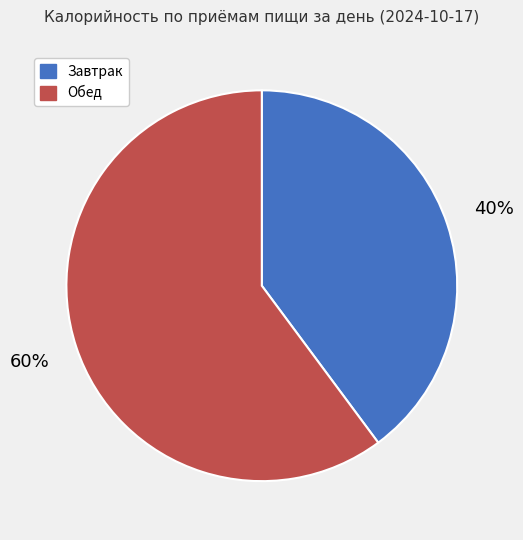

Is the sum of Завтрак and Обед greater than half?

Yes